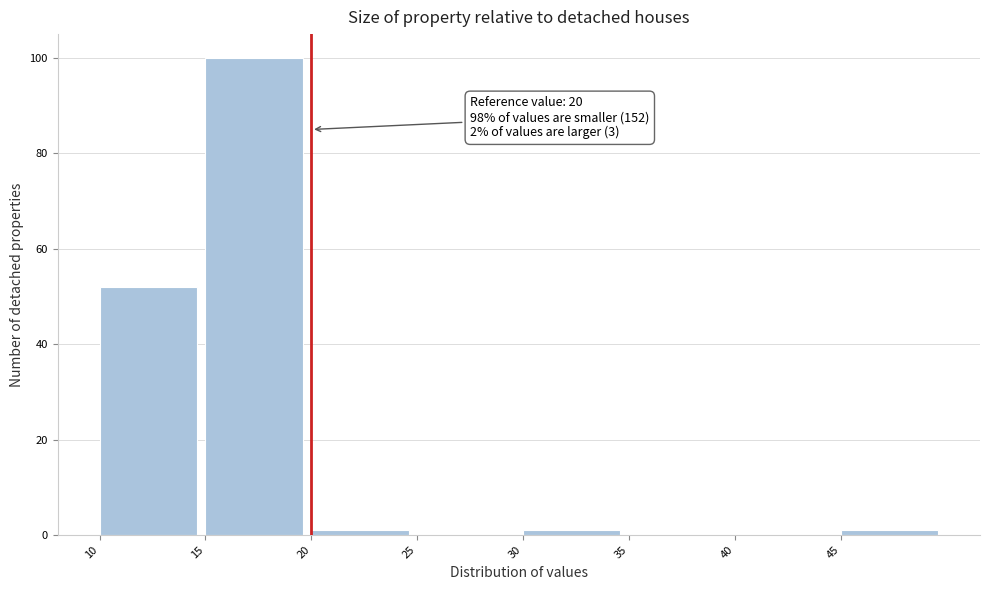

Which range on the x-axis has the tallest bar?

15 to 20